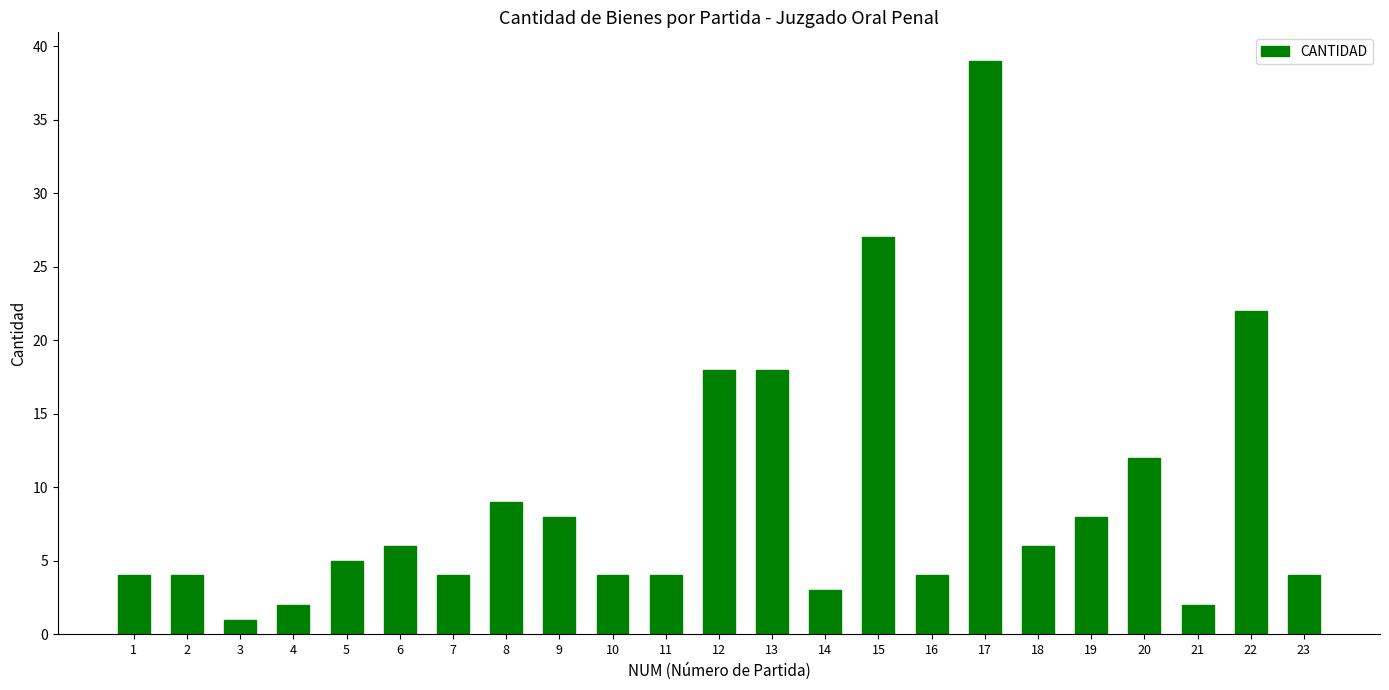

Reading right to left, transcribe all the data shown in this chart.

4	22	2	12	8	6	39	4	27	3	18	18	4	4	8	9	4	6	5	2	1	4	4